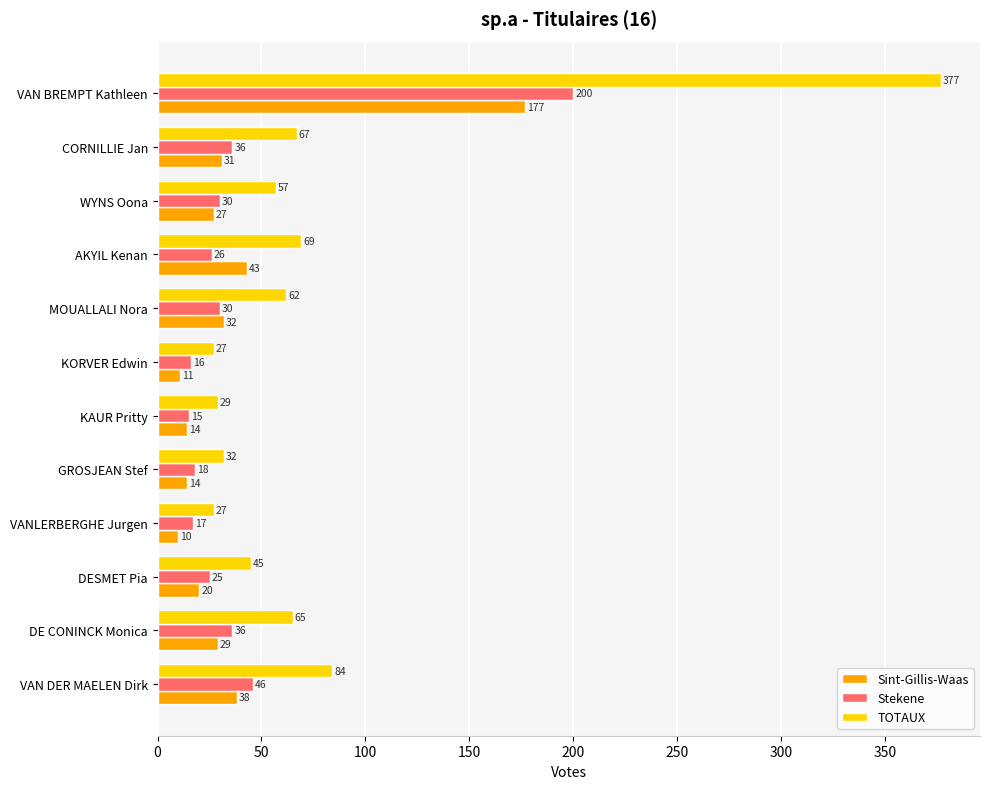

Which series has the largest total across all categories?

TOTAUX